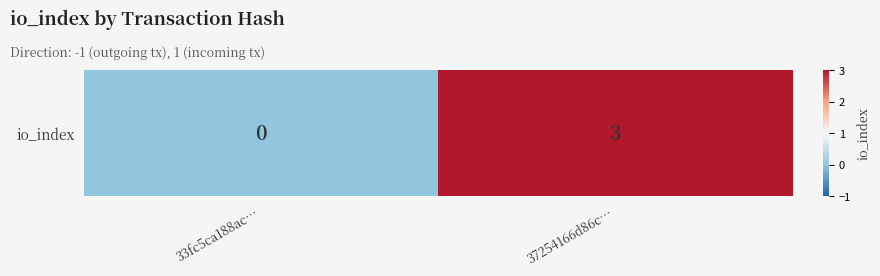

The value at 33fc5ca188ac… is 0. True or false?

True